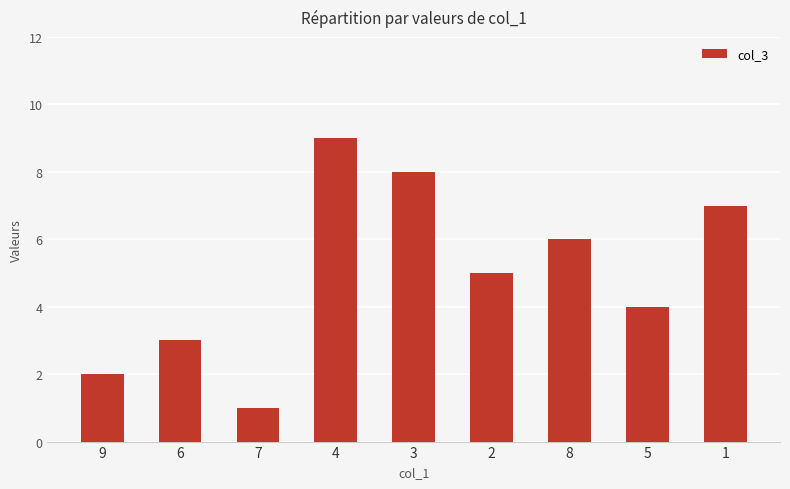

What is the change in value from 4 to 2?

-4